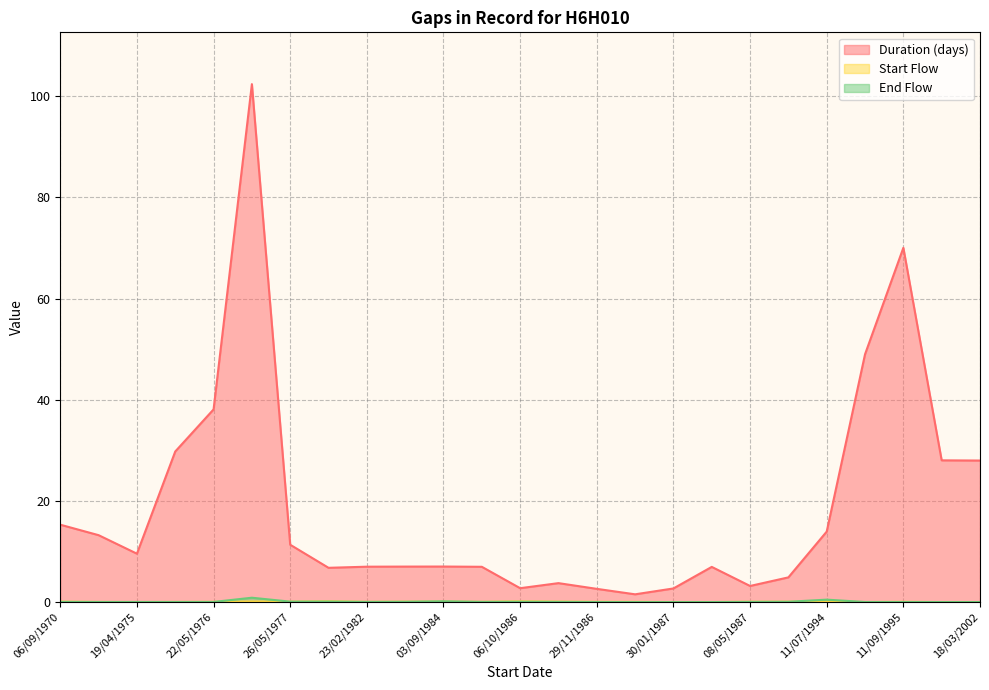

What is the difference between the maximum and minimum values in the Start Flow series?

0.2